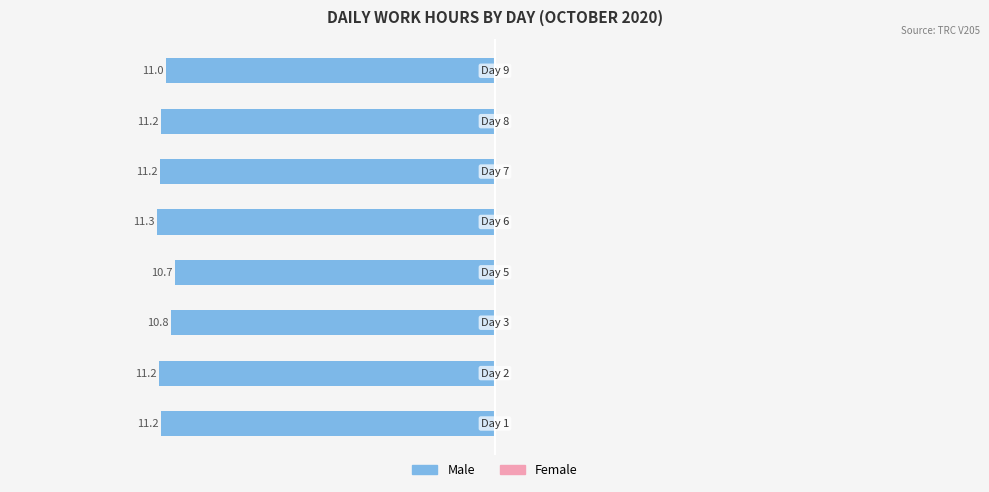

How many bars are there in total?

8